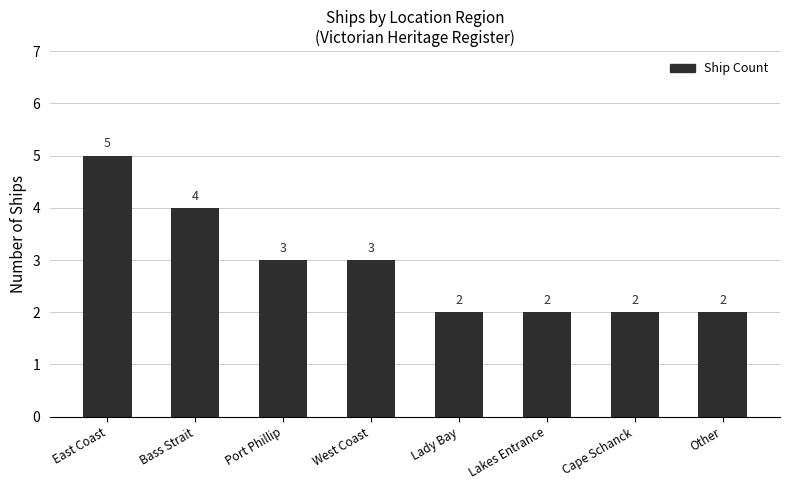

Where does the data first go above 3?

East Coast